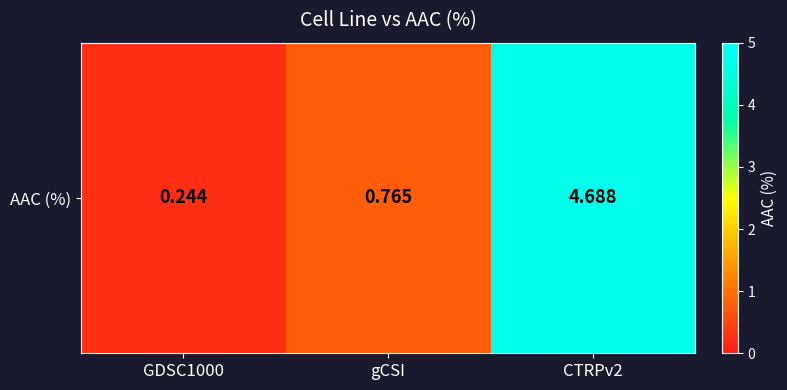

Which label corresponds to the smallest value in the chart?

GDSC1000